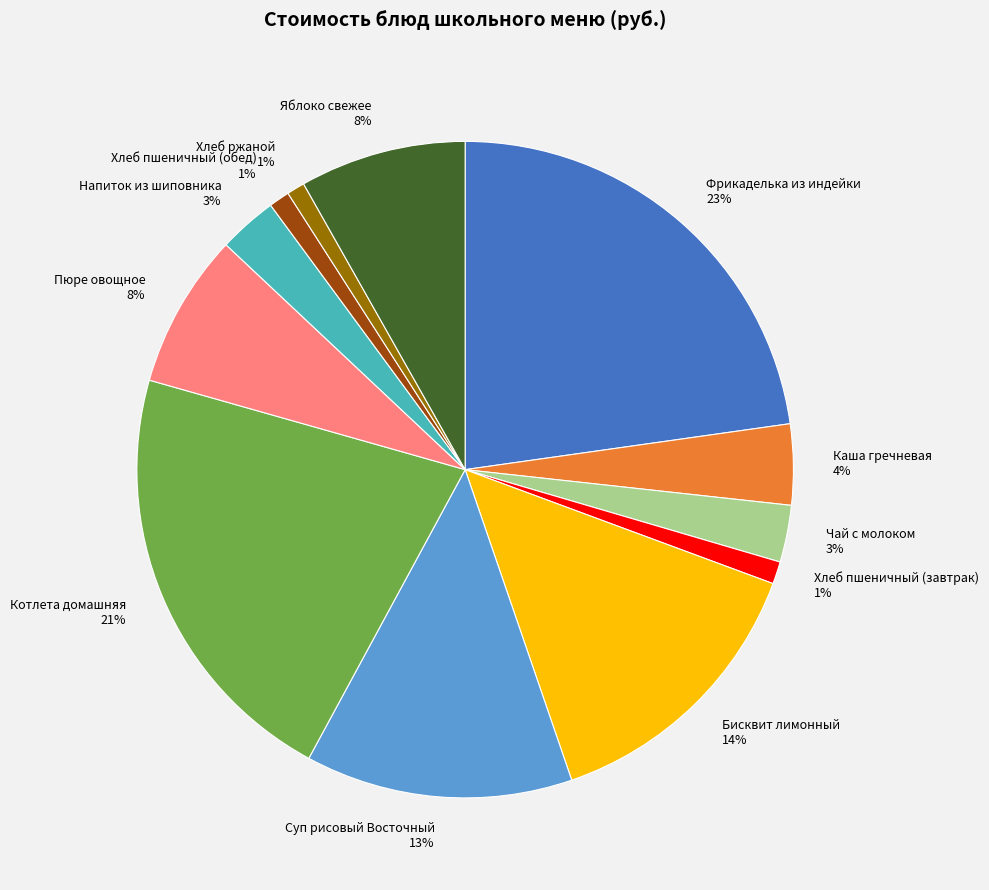

To the nearest percent, what is the difference between the largest and smallest slice percentages?

22%